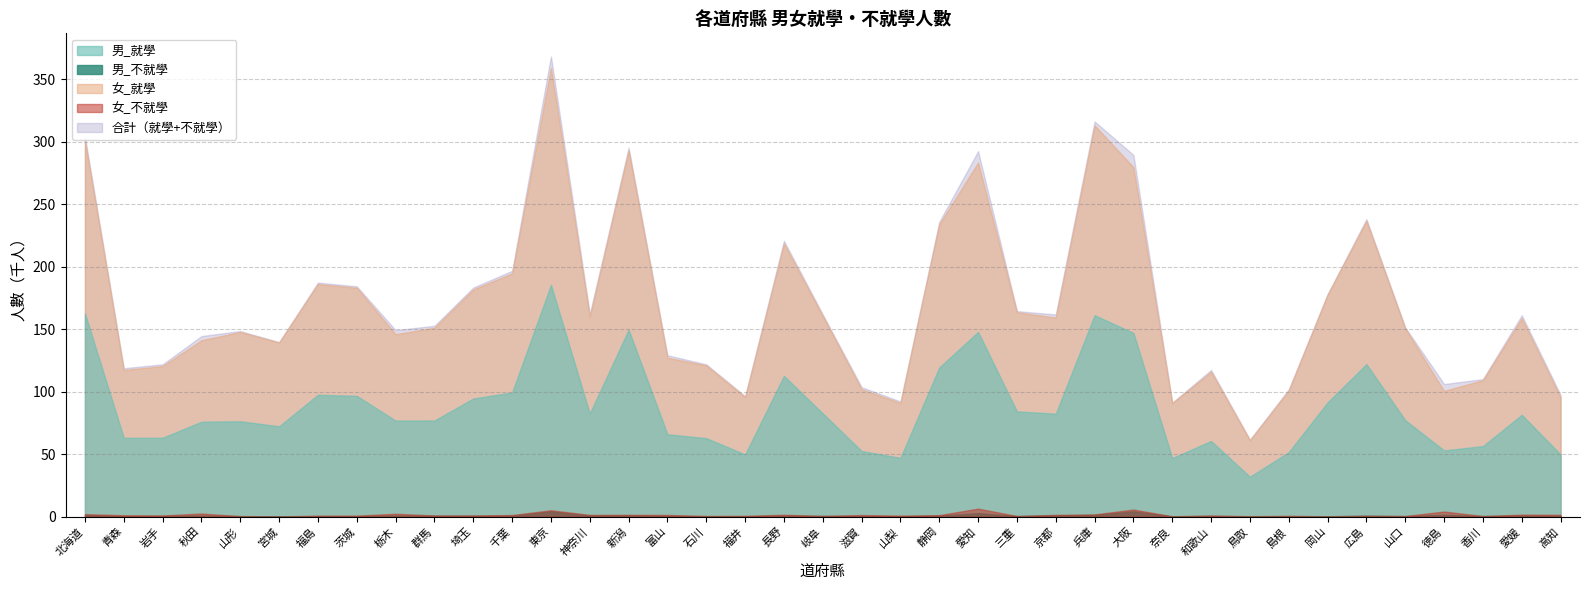

Does the chart display data point markers on the line(s)?

No